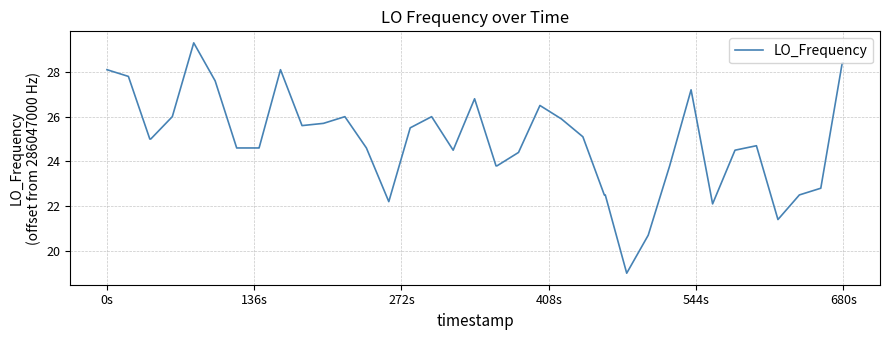

What is the minimum value shown in the chart?

19.0